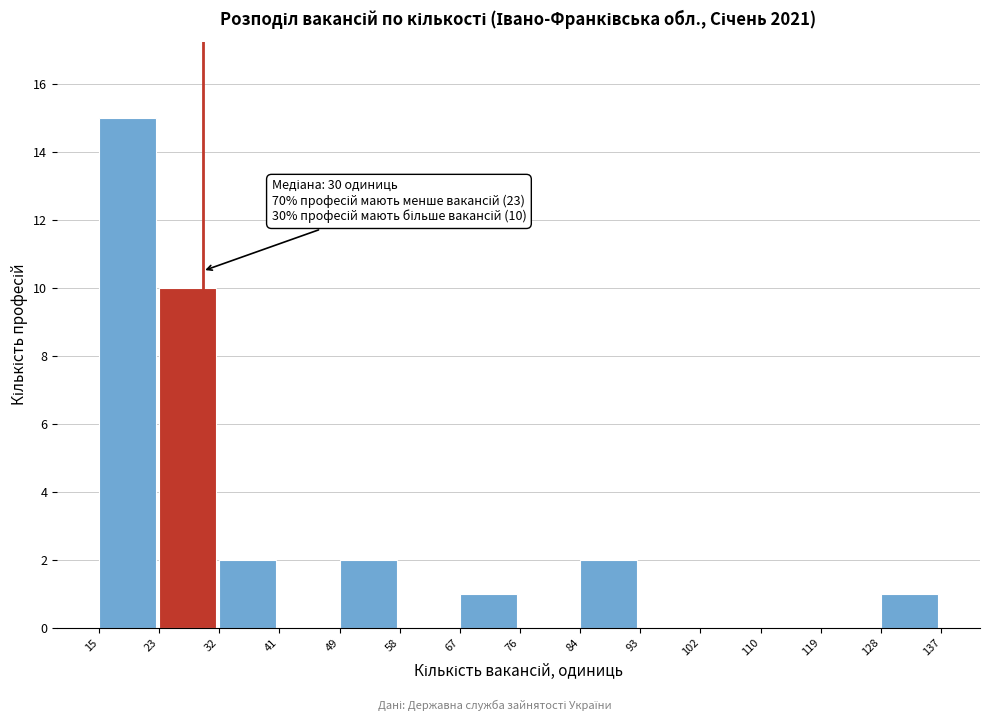

Which range on the x-axis has the tallest bar?

15 to 23